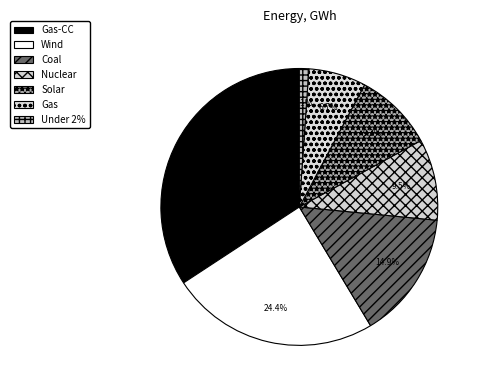

Is it true that Solar is 18% of the pie?

False